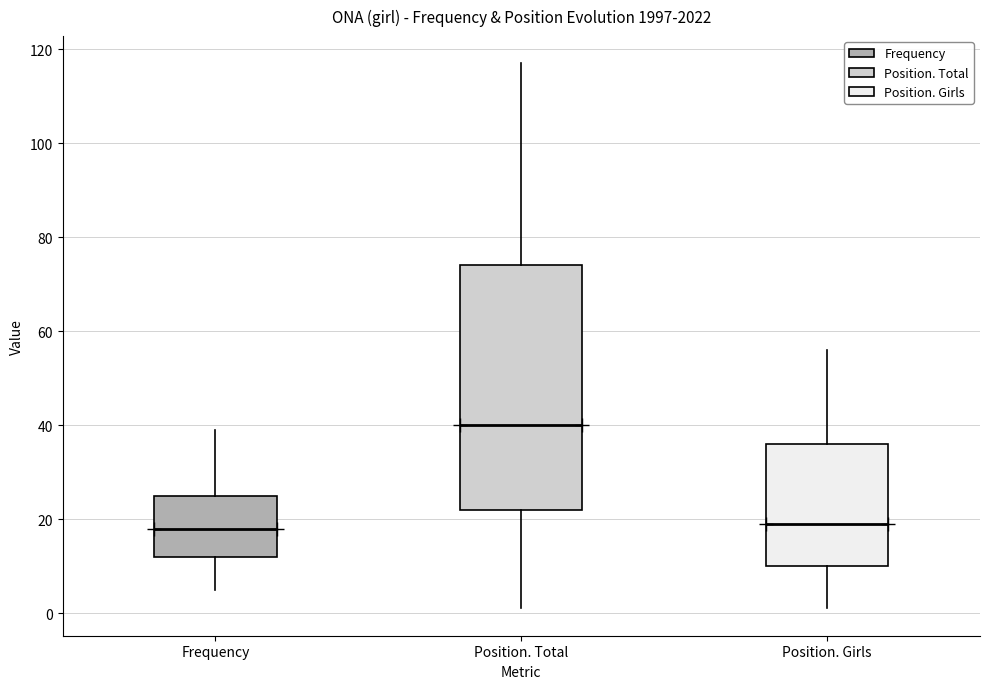

Which box is the tallest, from its lower edge to its upper edge?

Position. Total